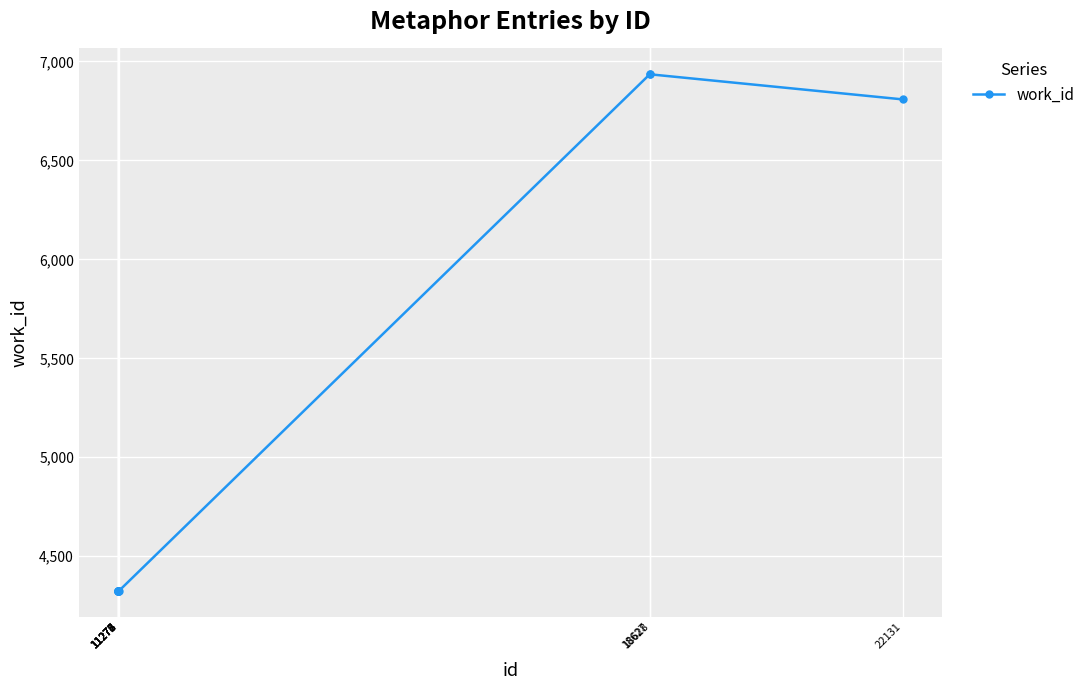

Reading right to left, transcribe all the data shown in this chart.

22131=6808	18628=6935	18627=6935	11278=4323	11277=4323	11276=4323	11275=4323	11274=4323	11273=4323	11272=4323